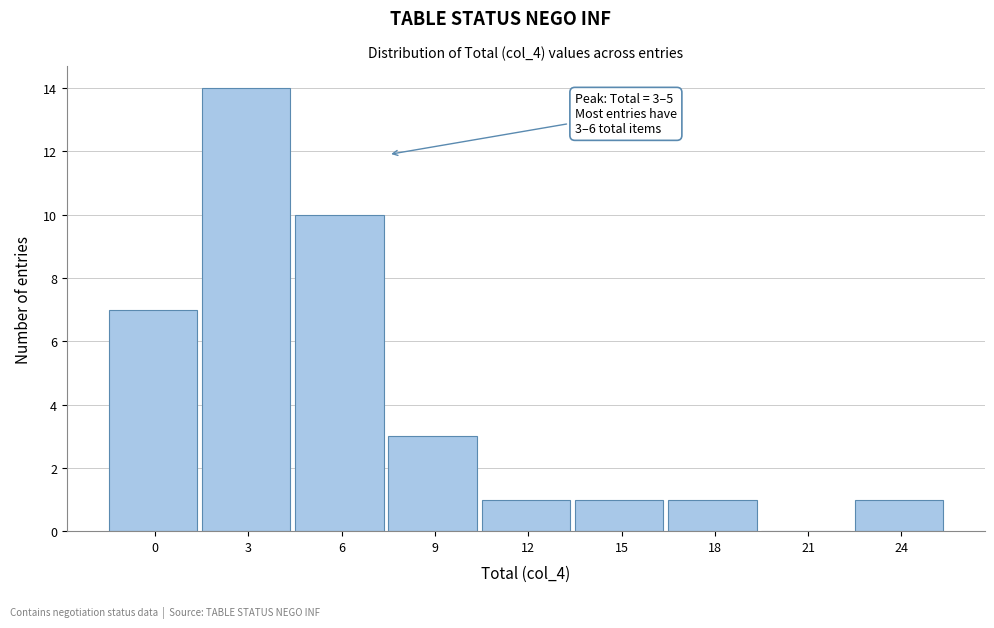

Reading left to right, what are all the values shown in this chart?

0=7	3=14	6=10	9=3	12=1	15=1	18=1	21=0	24=1